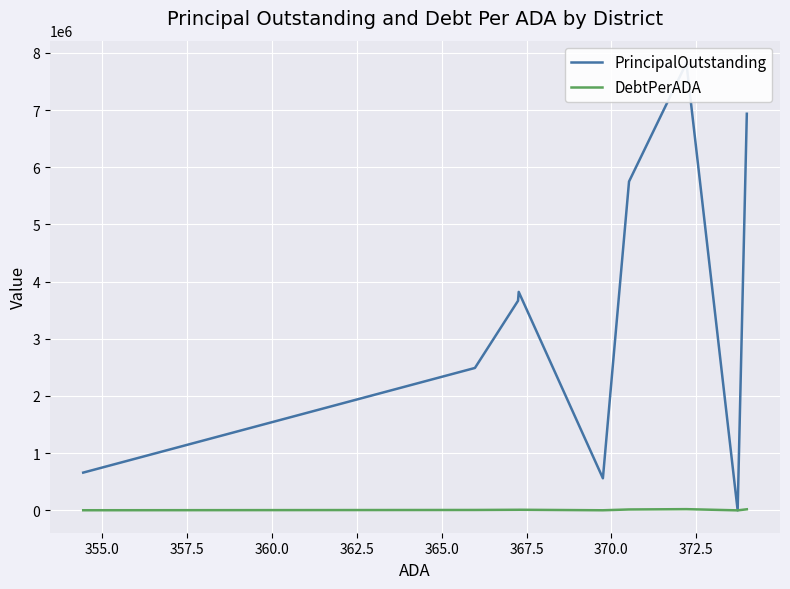

True or false: DebtPerADA and PrincipalOutstanding cross at least once.

False